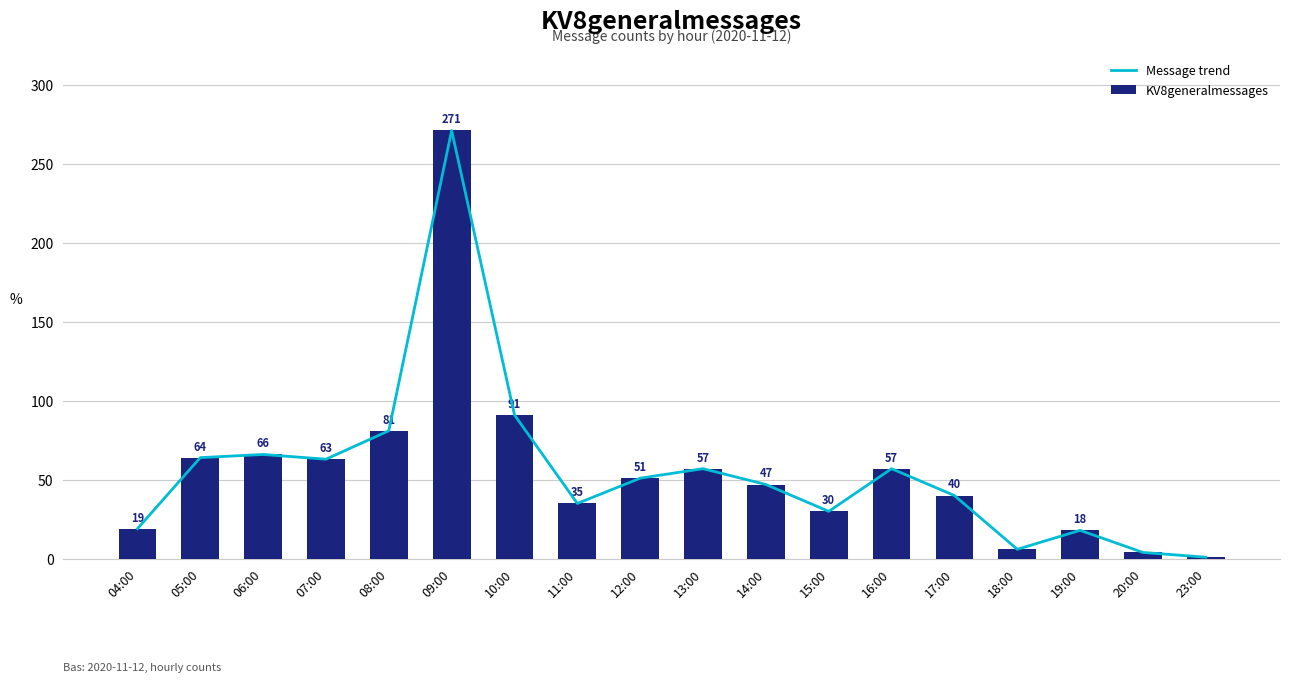

What is the difference between the maximum and minimum values in the Message trend series?

270